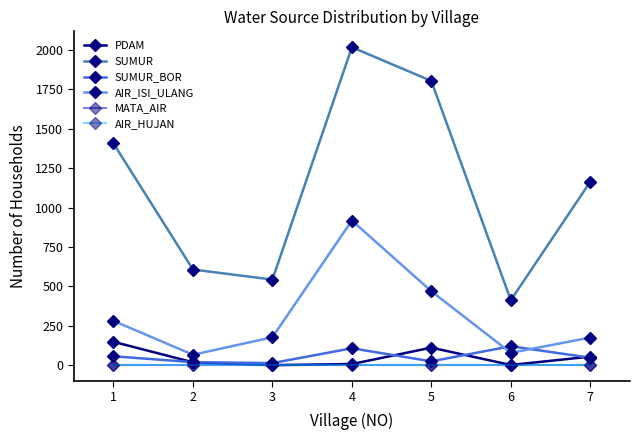

Does the chart have visible grid lines?

No